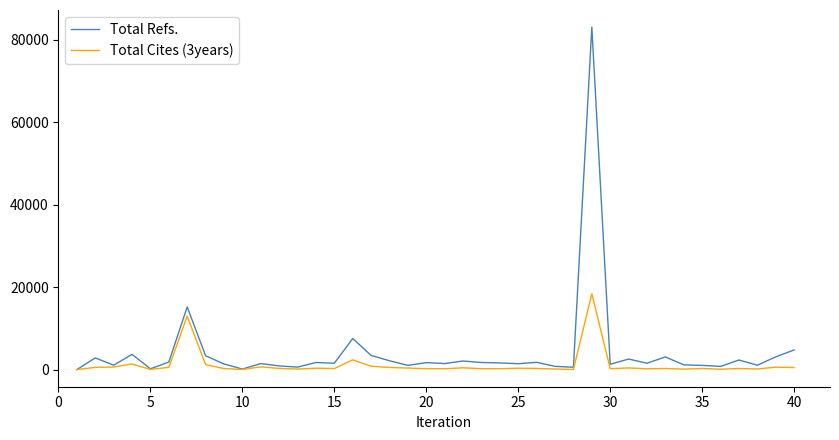

Which series has the widest spread of values?

Total Refs.